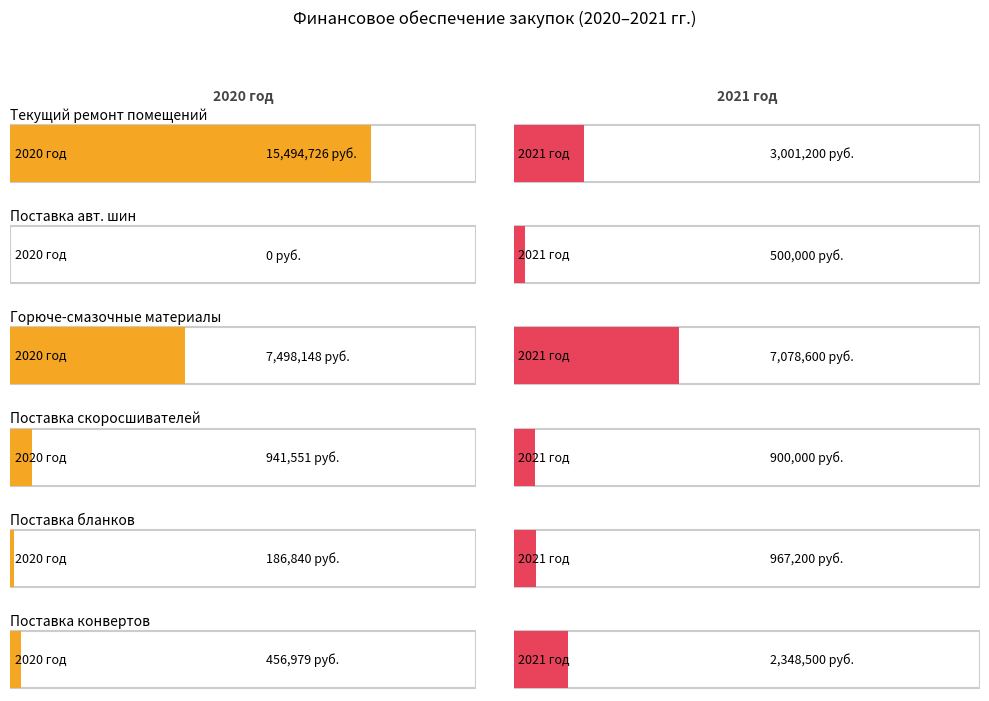

What is the difference between the highest and lowest values at 1?

500000.0